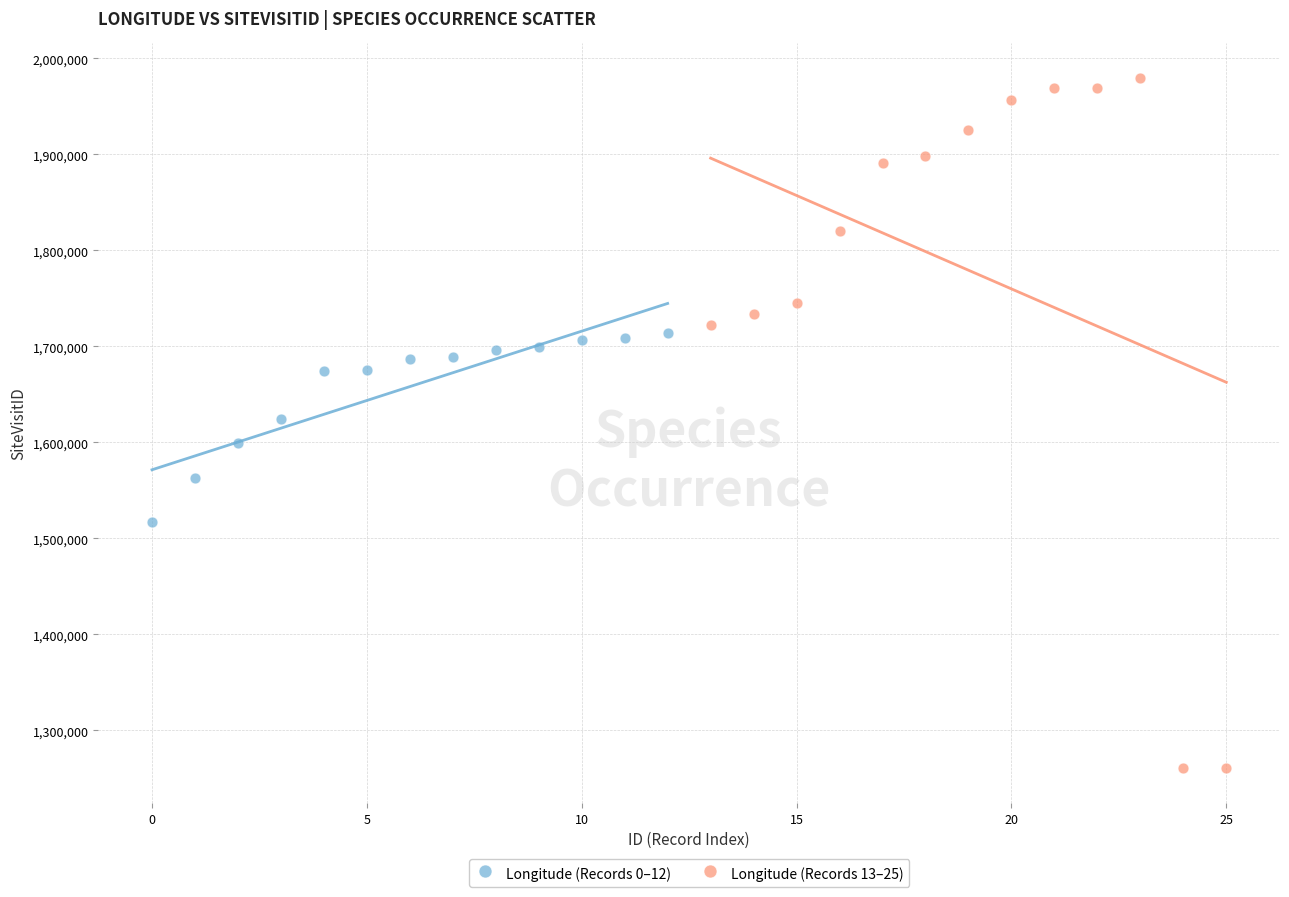

What are all the series names shown in the legend?

Longitude (Records 0–12), Longitude (Records 13–25)